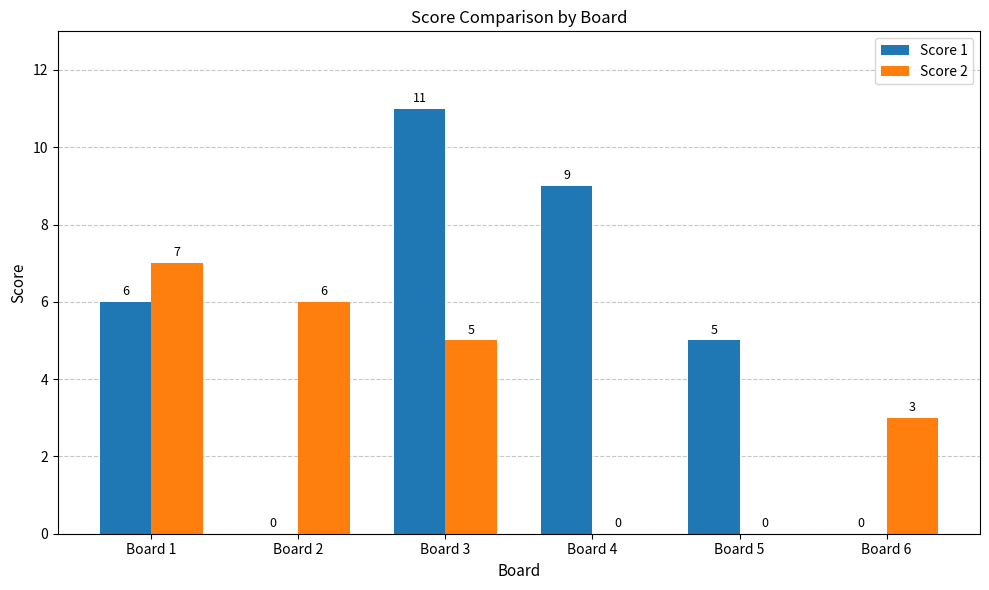

How many categories are shown in the chart?

6